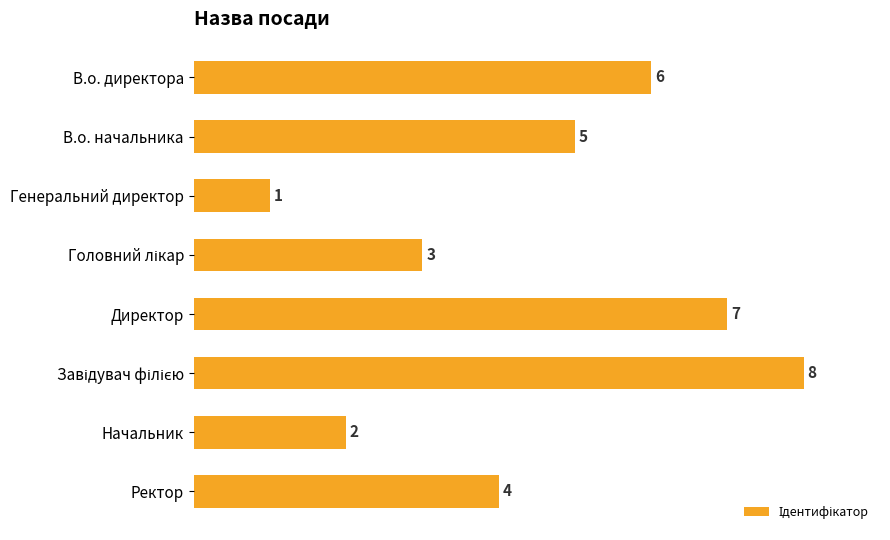

Does the chart contain stacked bars?

No